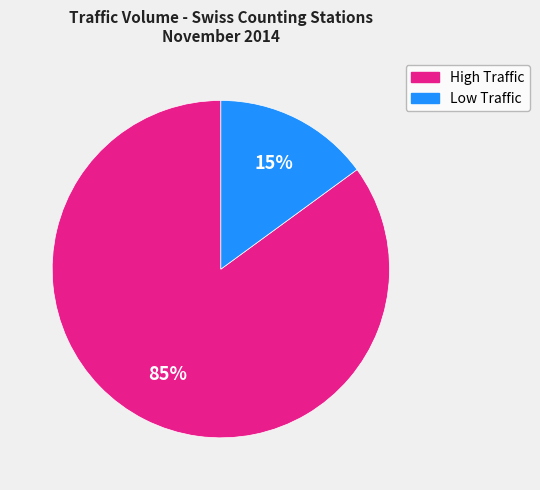

Does any single category account for the majority?

Yes